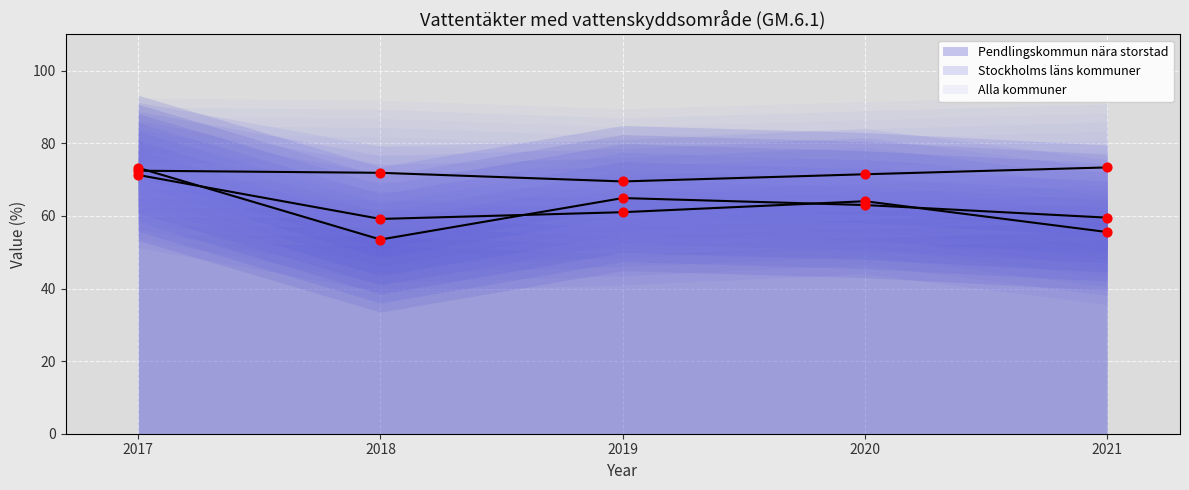

Which series has the largest Y range (max minus min)?

Pendlingskommun nära storstad